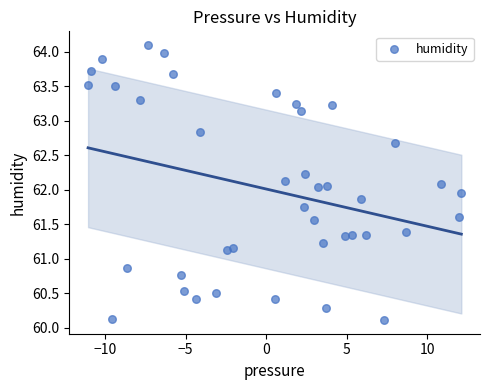

What is the range of X values (max minus min)?

23.2